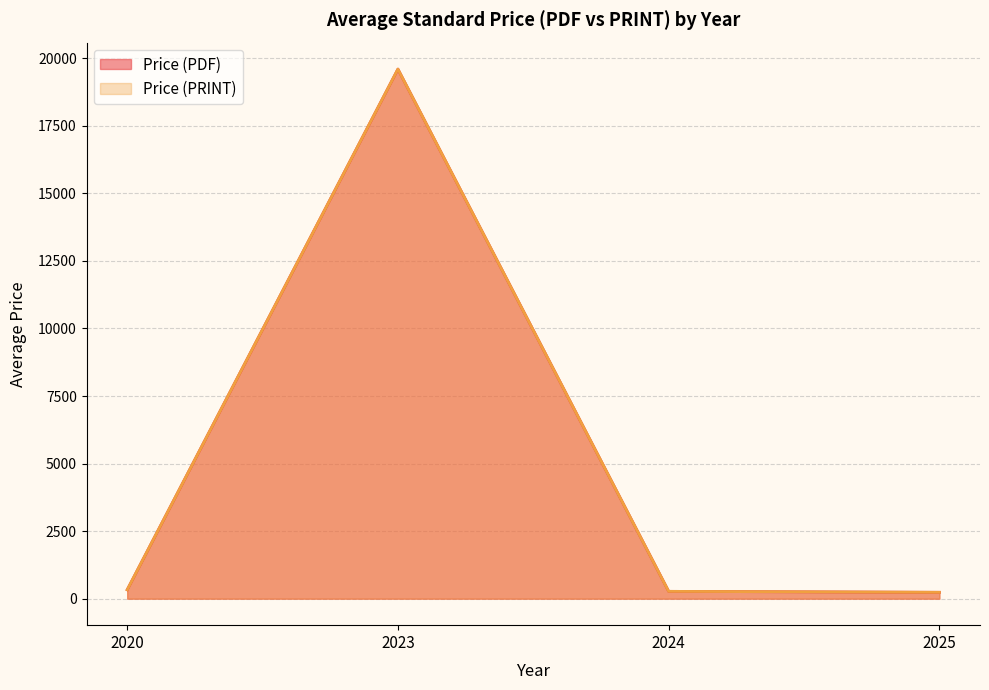

Does the chart have visible grid lines?

Yes